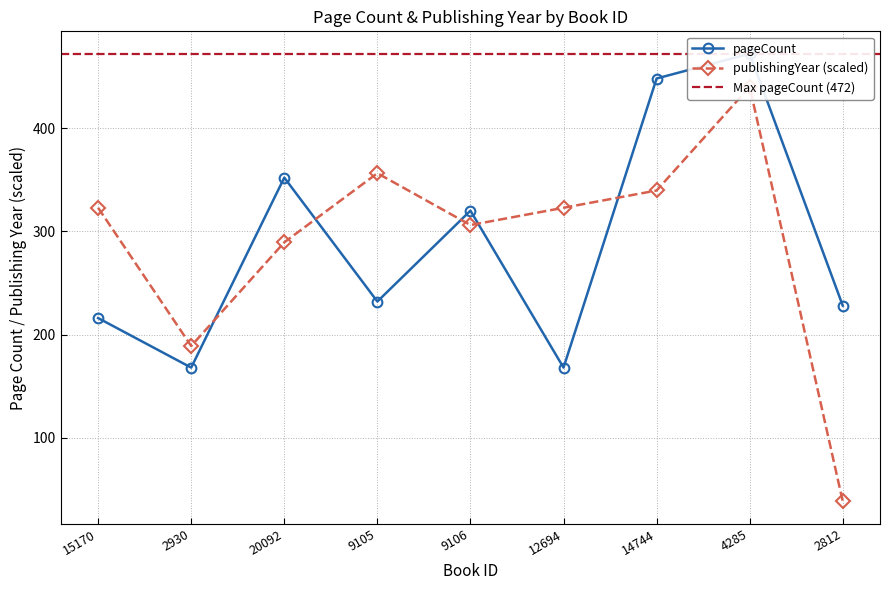

In pageCount, how many points are lower than both neighbors (excluding endpoints)?

3